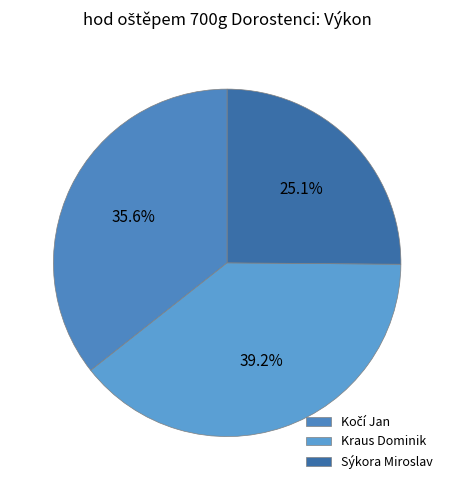

To the nearest percent, what is the combined percentage of Kočí Jan and Kraus Dominik?

75%